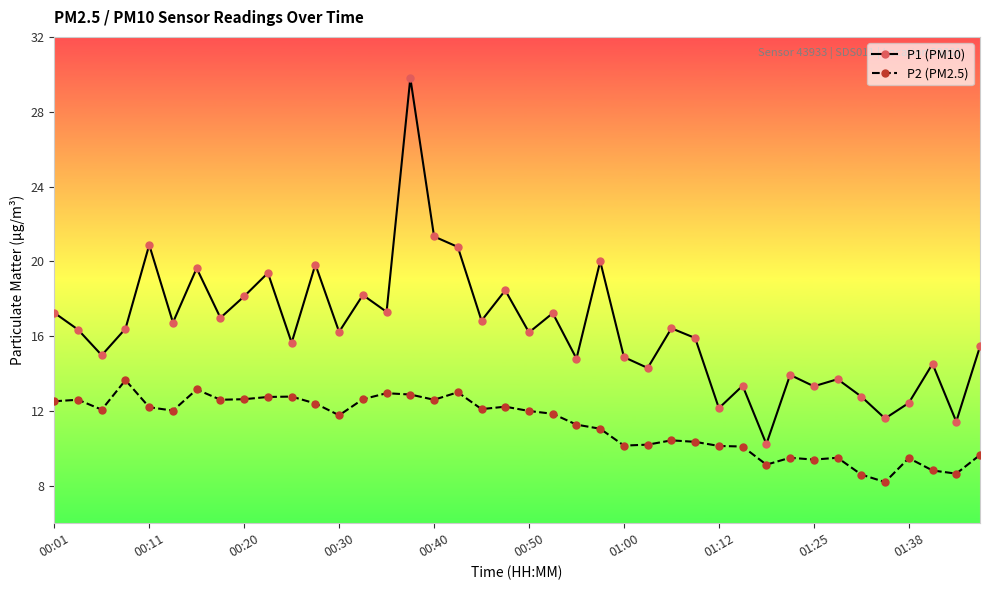

True or false: P2 (PM2.5) and P1 (PM10) intersect in this chart.

False